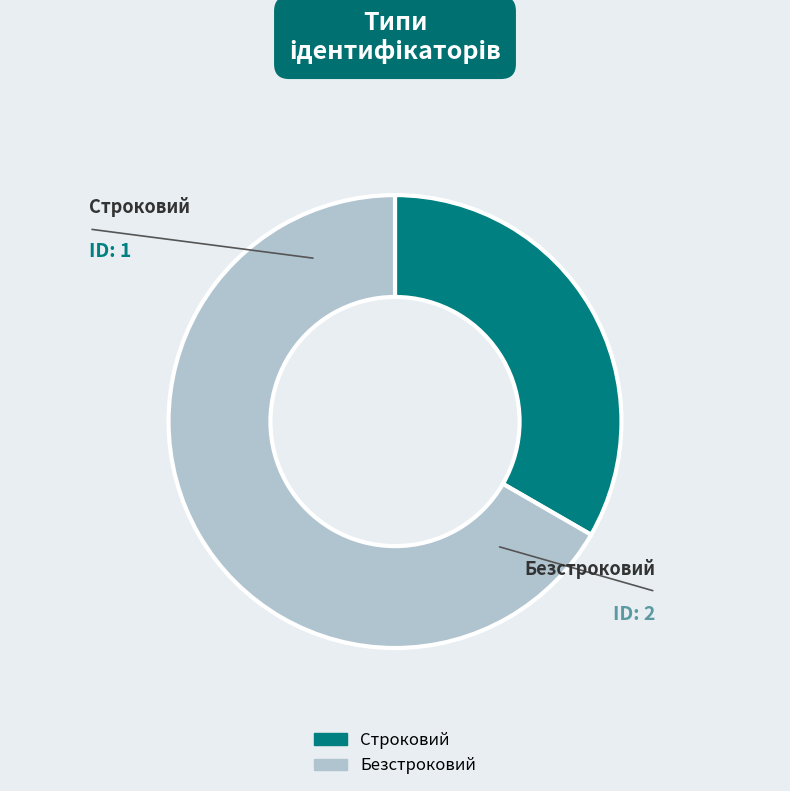

To the nearest percent, what portion does Строковий represent?

33%